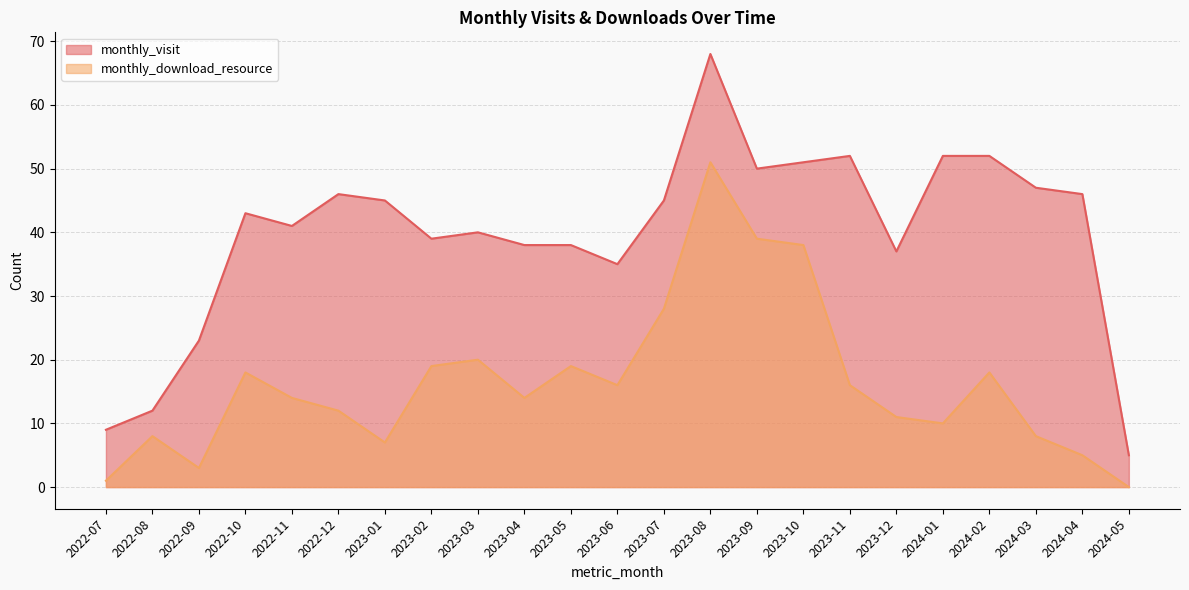

What is the value of the monthly_visit point at the 6th from the left?

46